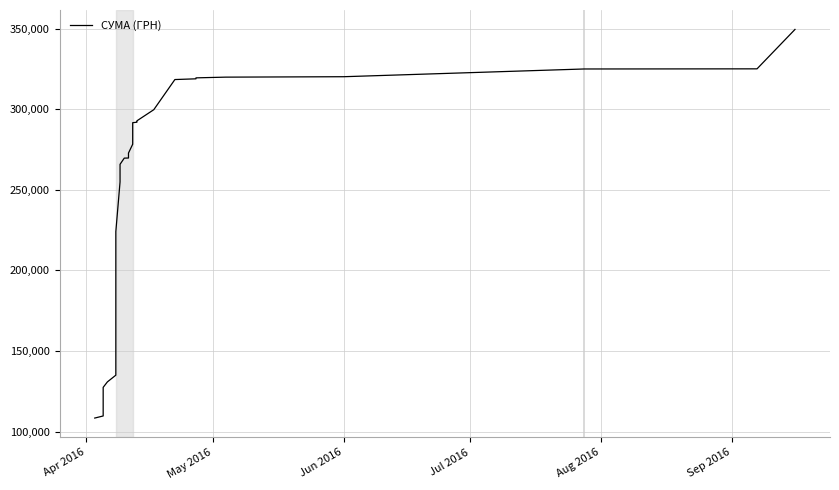

What is the sum of all values?

9948860.1